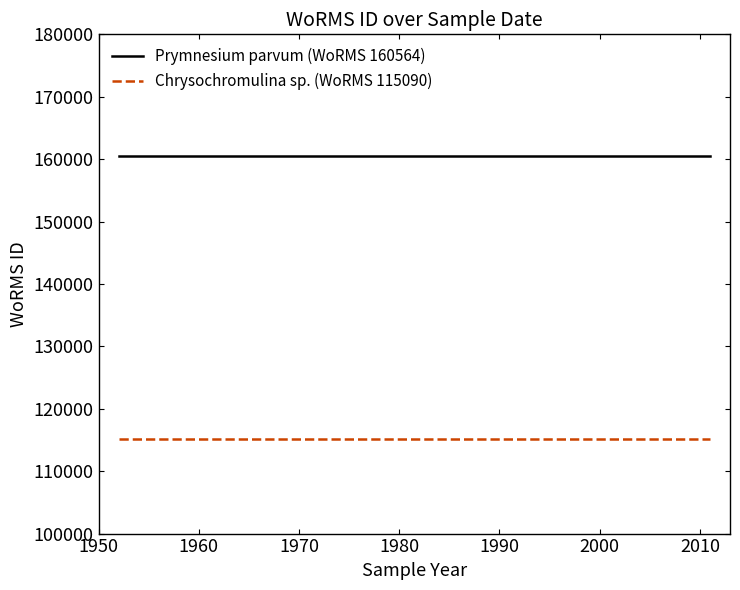

True or false: Prymnesium parvum (WoRMS 160564) has more than 2 interior local peaks.

False